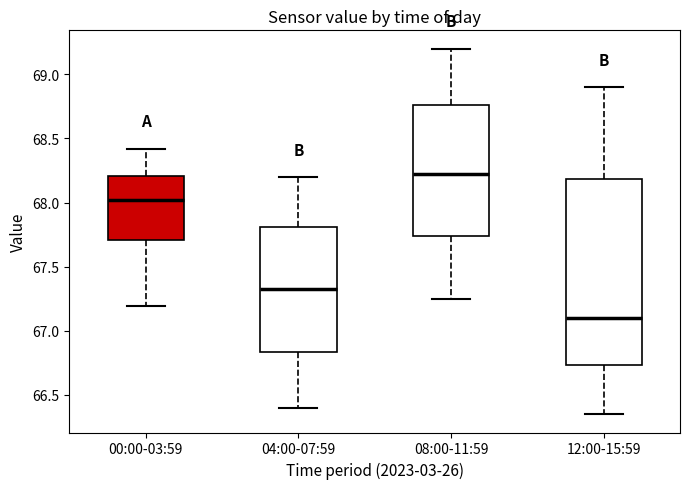

Reading left to right, read every box against the y-axis: the position of its median line, the range the box covers, and the ends of its whiskers. The values are not printed on the chart, so give them approximately, as read against the axis.

00:00-03:59: median 68.00, box 67.70 to 68.20, whiskers 67.20 to 68.40
04:00-07:59: median 67.35, box 66.85 to 67.80, whiskers 66.40 to 68.20
08:00-11:59: median 68.25, box 67.75 to 68.75, whiskers 67.25 to 69.20
12:00-15:59: median 67.10, box 66.75 to 68.20, whiskers 66.35 to 68.90